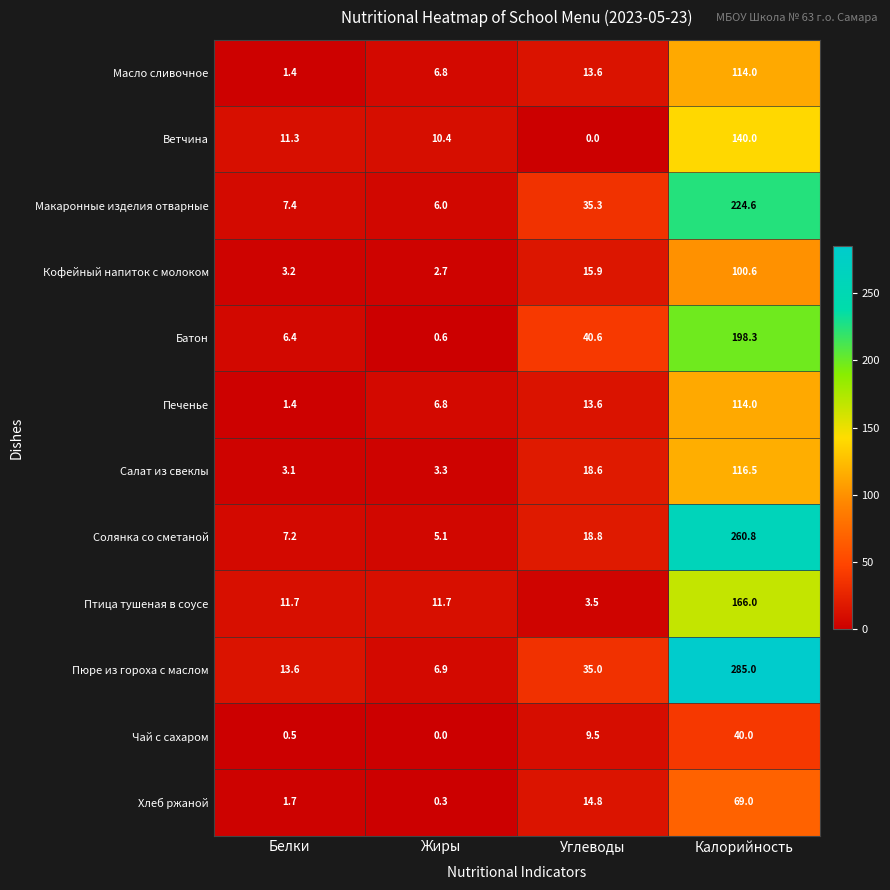

What is the difference between the maximum and second lowest values in the Птица тушеная в соусе series?

154.3